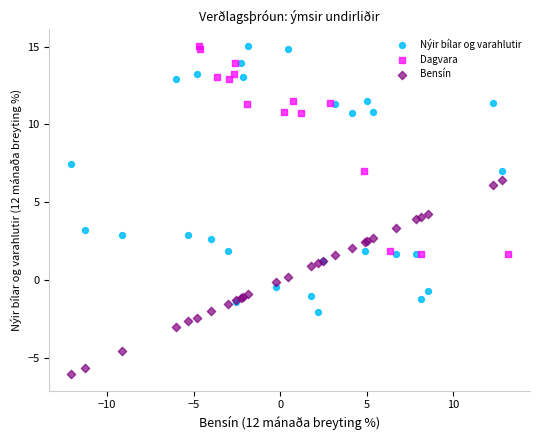

Which series contains the lowest Y value?

Bensín